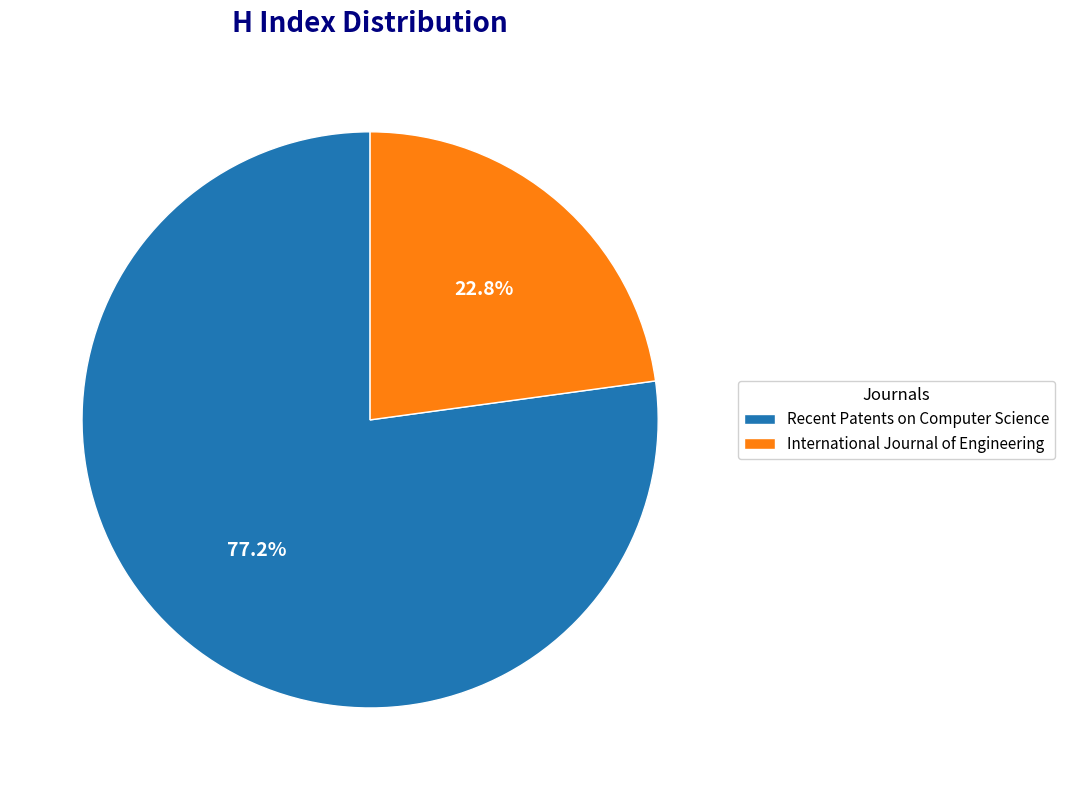

Which has a higher value, International Journal of Engineering or Recent Patents on Computer Science?

Recent Patents on Computer Science